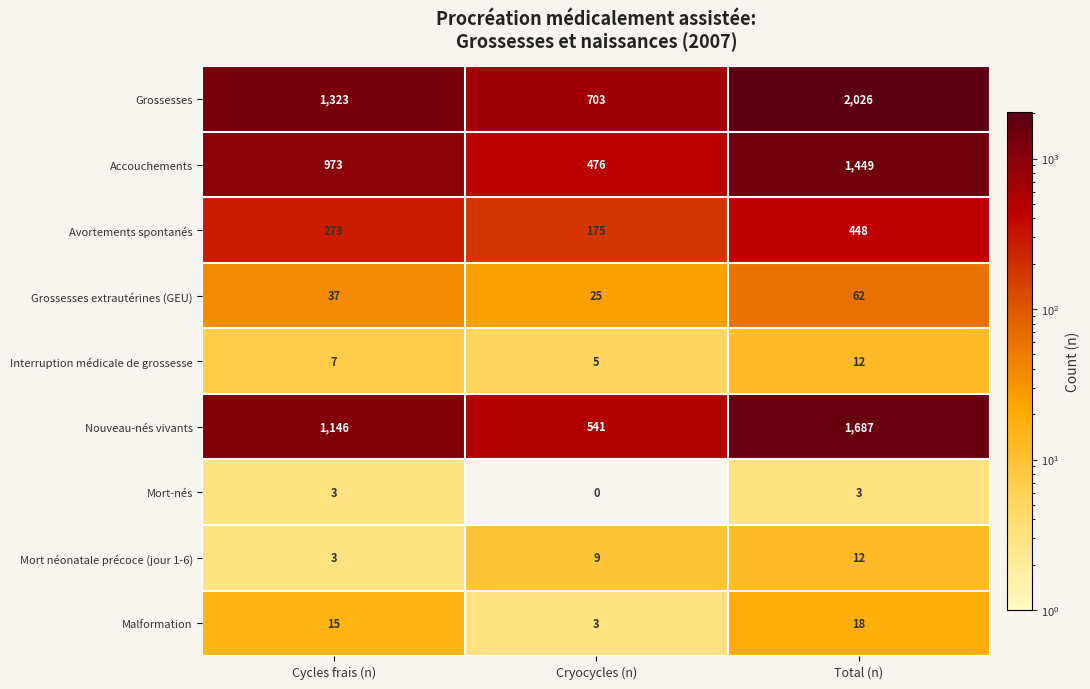

What is the difference between the second highest and minimum values in the Malformation series?

12